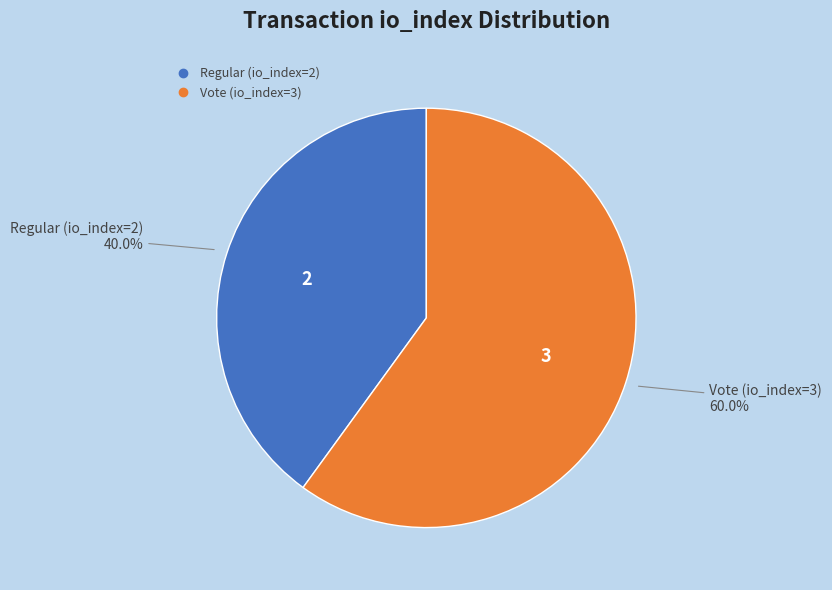

Which has a higher value, Vote (io_index=3) or Regular (io_index=2)?

Vote (io_index=3)